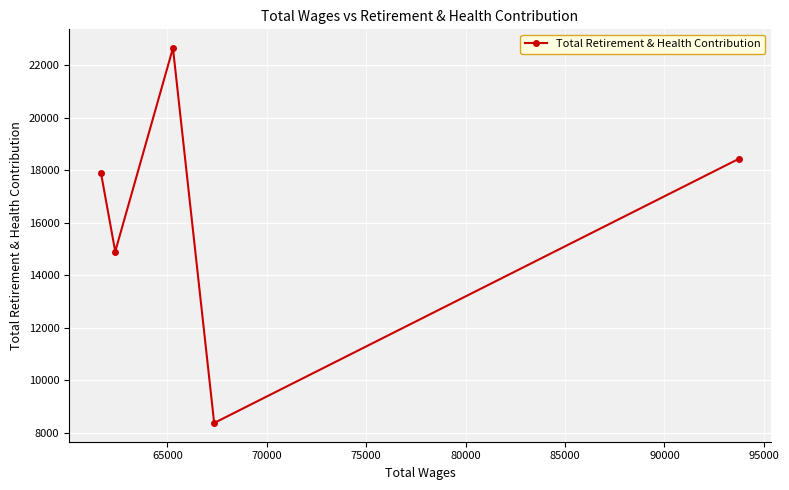

How many values are below 17888?

2